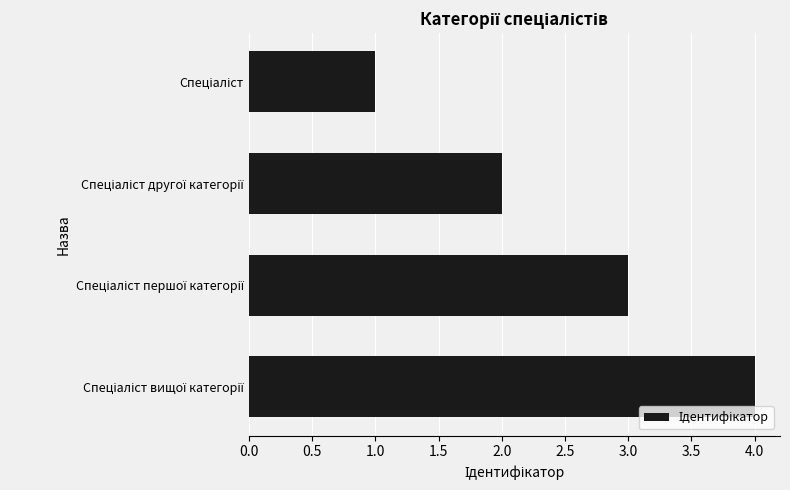

What is the sum of all values?

10